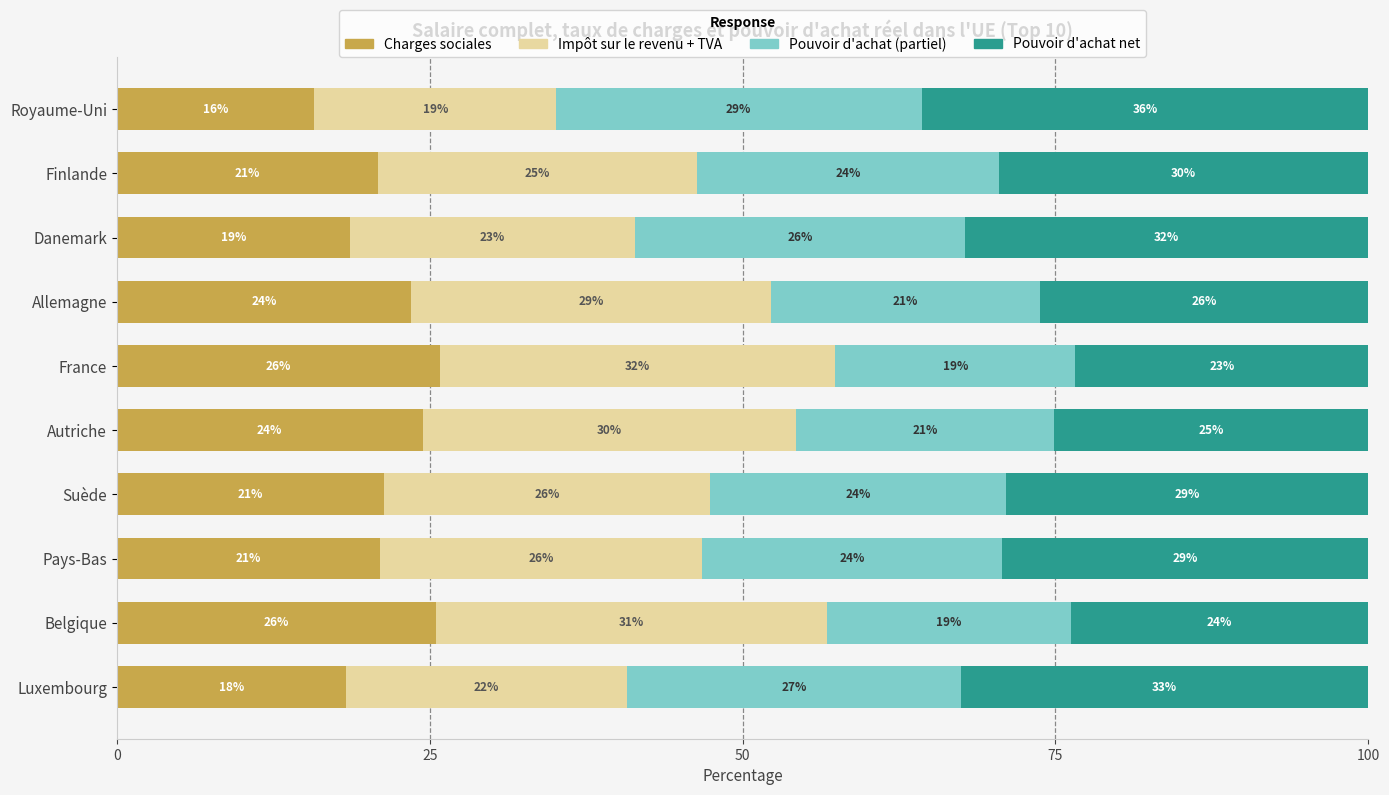

Where is Charges sociales nearest to the value 20?

Finlande